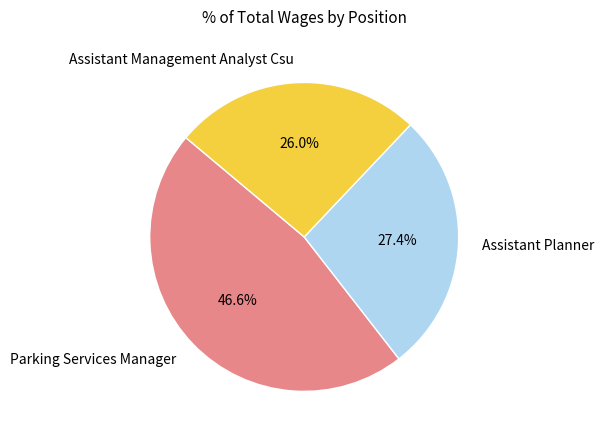

To the nearest percent, what is the average slice percentage?

33%